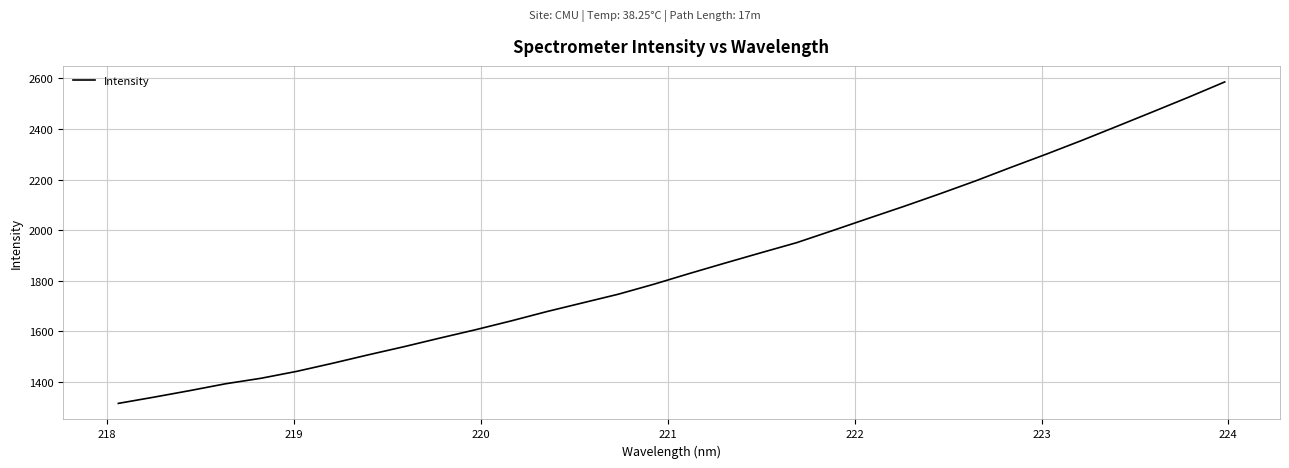

What is the difference between the maximum and minimum values?

1270.2